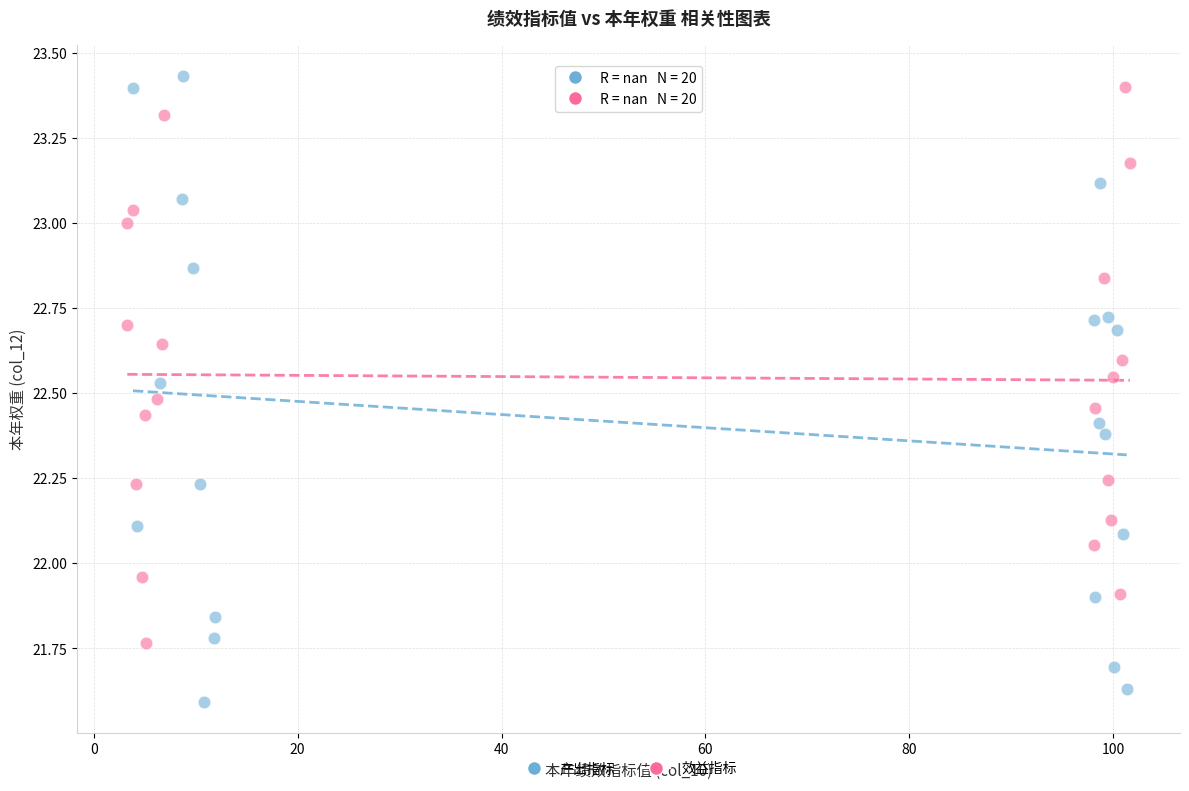

Which series has the largest Y range (max minus min)?

产出指标